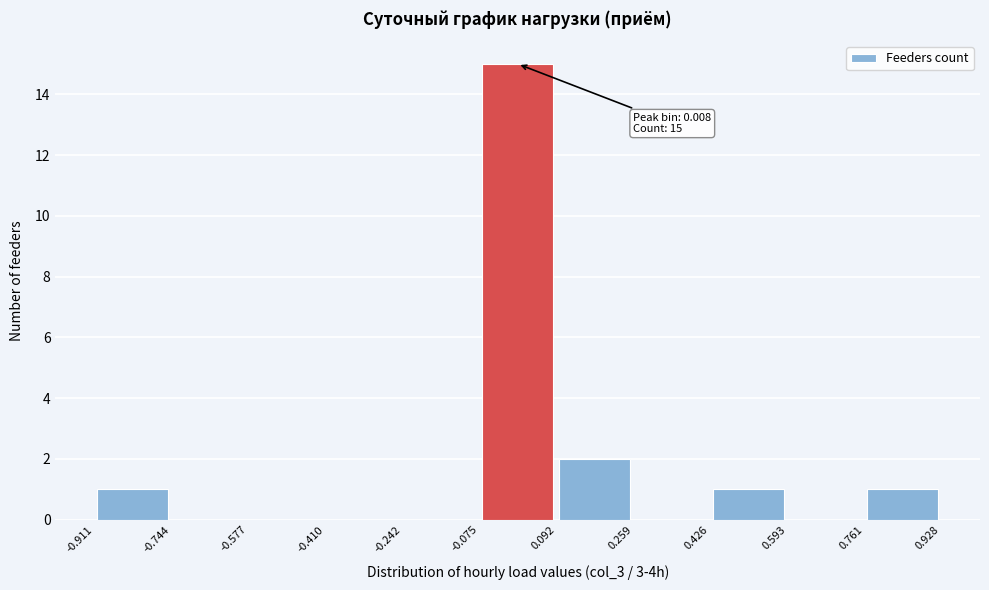

Over which range of the x-axis is the bar tallest?

-0.075 to 0.092